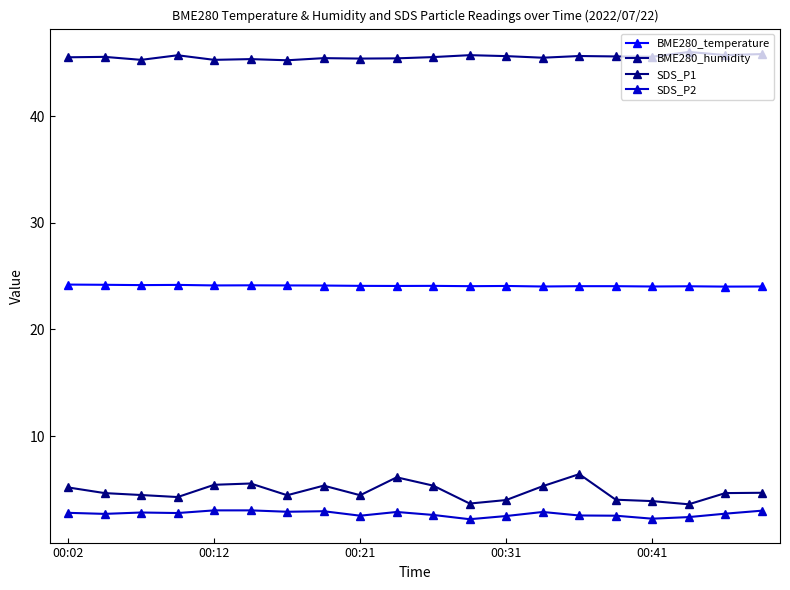

Which series has the largest total across all categories?

BME280_humidity